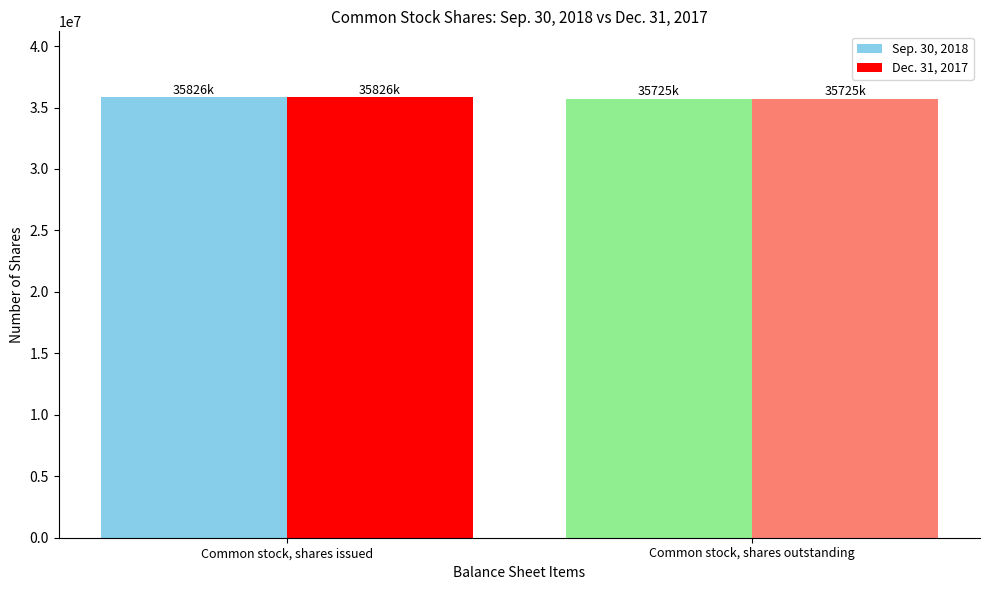

What are all the series names shown in the legend?

Sep. 30, 2018, Dec. 31, 2017